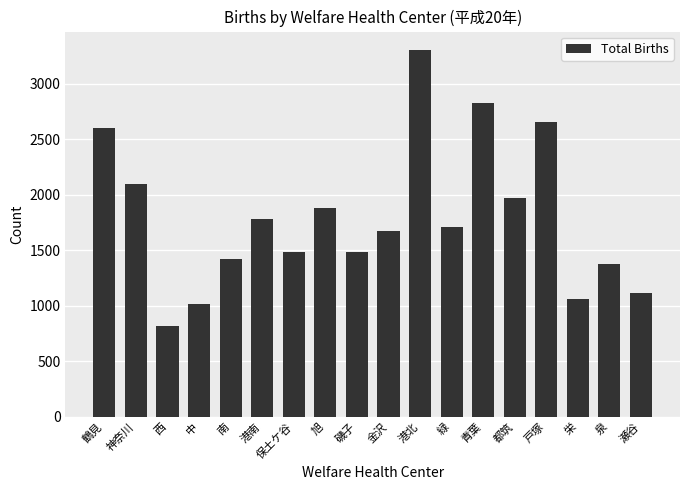

What is the change in value from 西 to 中?

+197